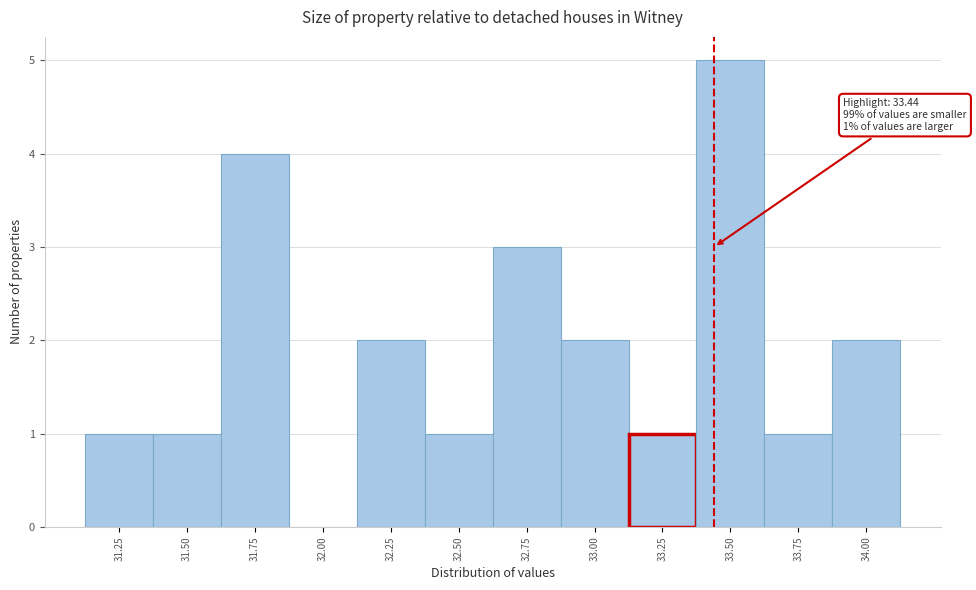

Reading right to left, list all the values displayed in this chart.

34.00=2	33.75=1	33.50=5	33.25=1	33.00=2	32.75=3	32.50=1	32.25=2	32.00=0	31.75=4	31.50=1	31.25=1